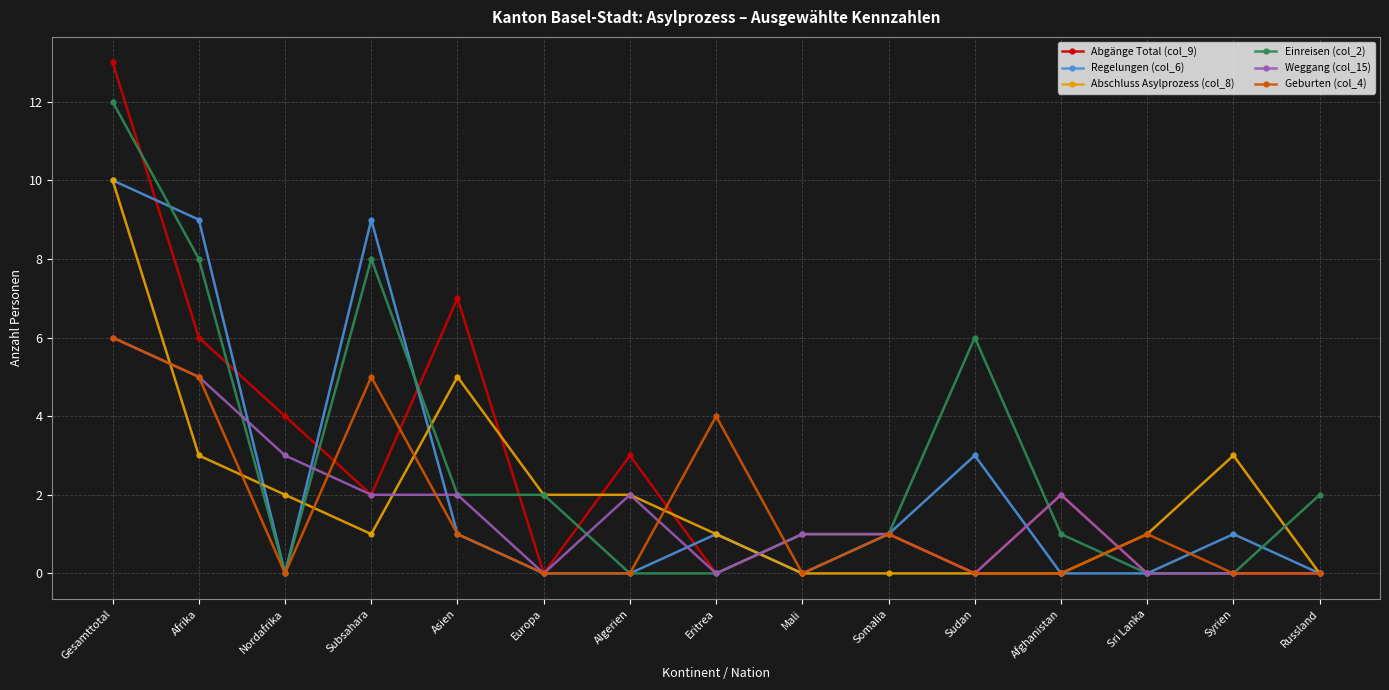

Where does the Abschluss Asylprozess (col_8) series first go above 1?

Gesamttotal